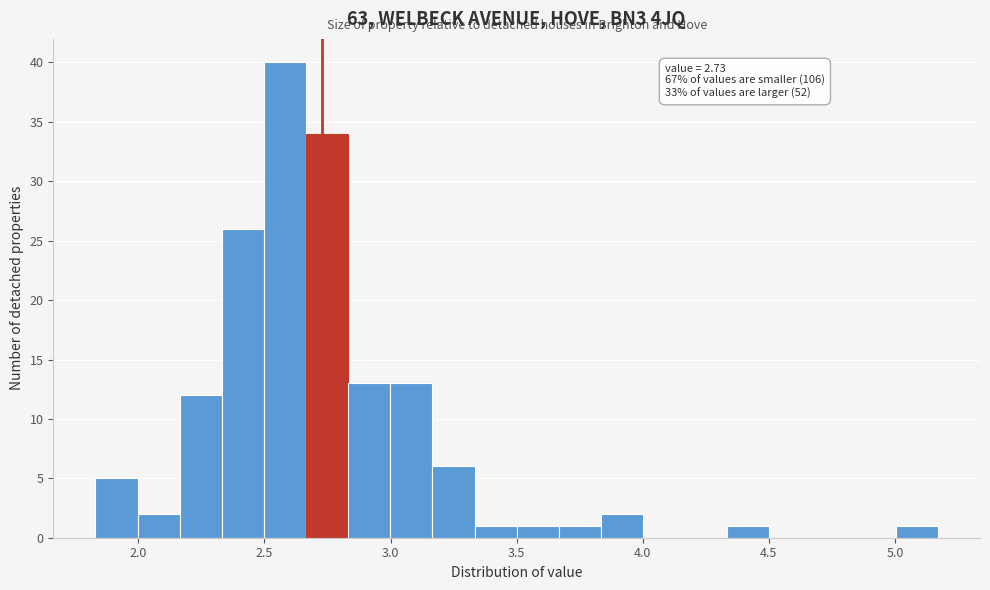

Read against the x-axis, roughly where is the centre of the tallest bar?

2.60